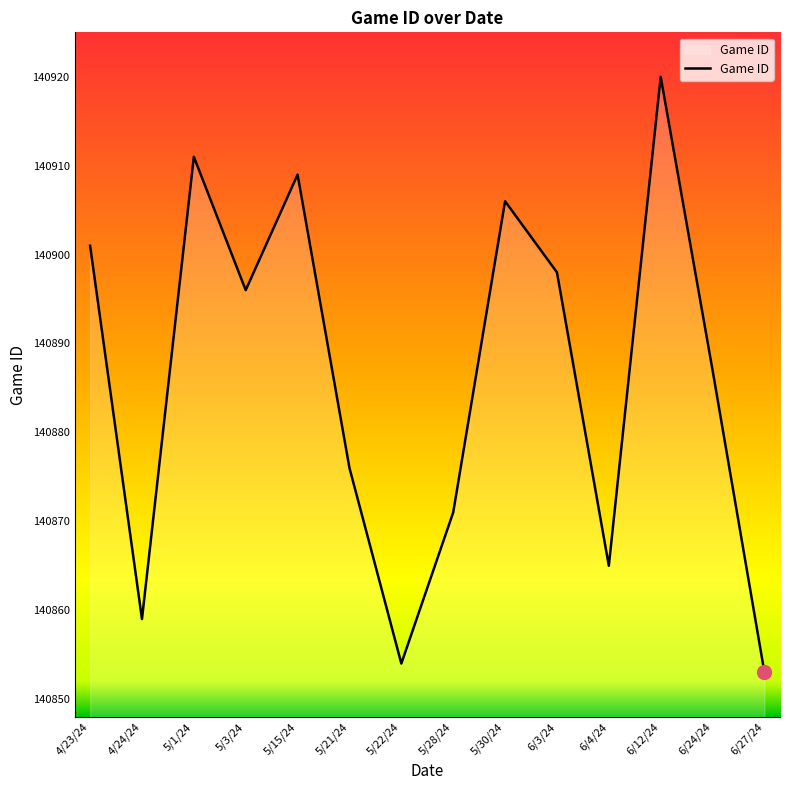

Rank the categories by value from highest to lowest.

6/12/24, 5/1/24, 5/15/24, 5/30/24, 4/23/24, 6/3/24, 5/3/24, 6/24/24, 5/21/24, 5/28/24, 6/4/24, 4/24/24, 5/22/24, 6/27/24